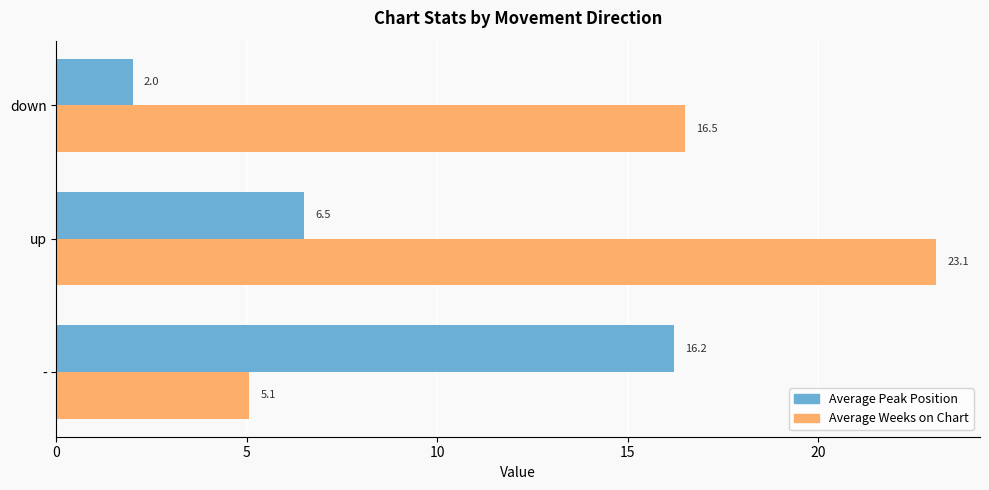

Where is Average Peak Position nearest to the value 9?

up